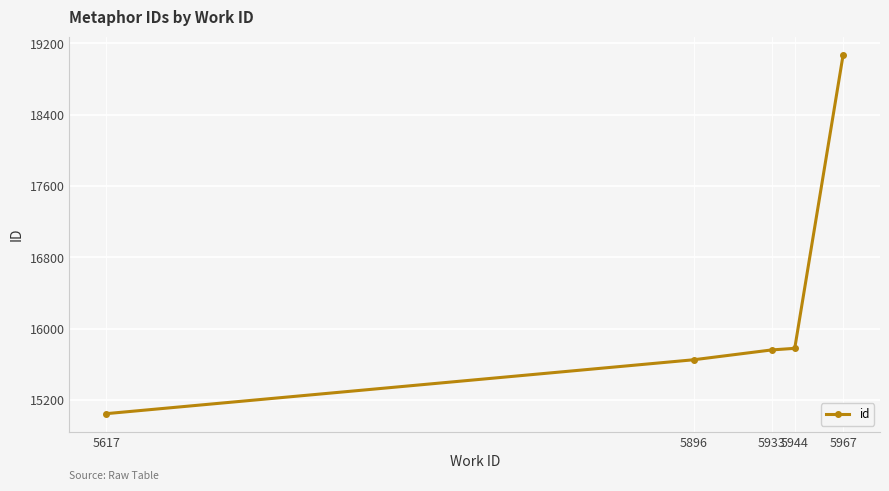

True or false: the data shows 15654 at 5896.

True